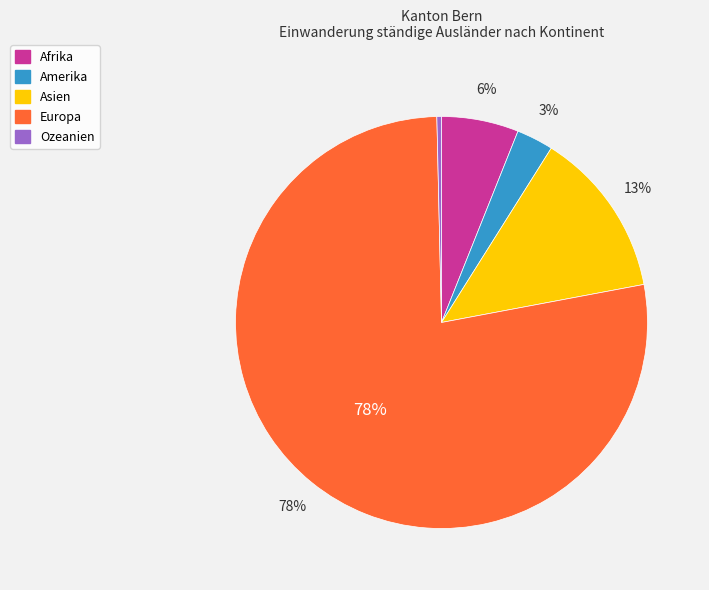

Which has a higher value, Afrika or Europa?

Europa